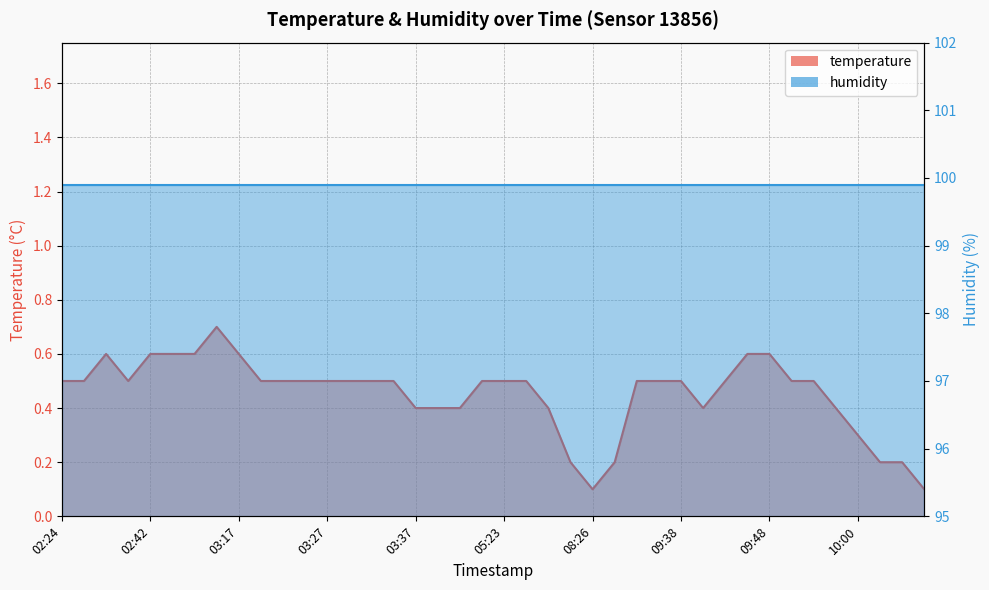

Rank the categories by value from lowest to highest.

08:26, 10:08, 08:23, 08:29, 10:03, 10:06, 10:00, 03:37, 03:39, 03:41, 05:33, 09:40, 09:57, 02:24, 02:31, 02:36, 03:19, 03:22, 03:24, 03:27, 03:29, 03:32, 03:34, 05:21, 05:23, 05:27, 09:23, 09:35, 09:38, 09:43, 09:51, 09:54, 02:34, 02:42, 02:51, 03:01, 03:17, 09:45, 09:48, 03:14